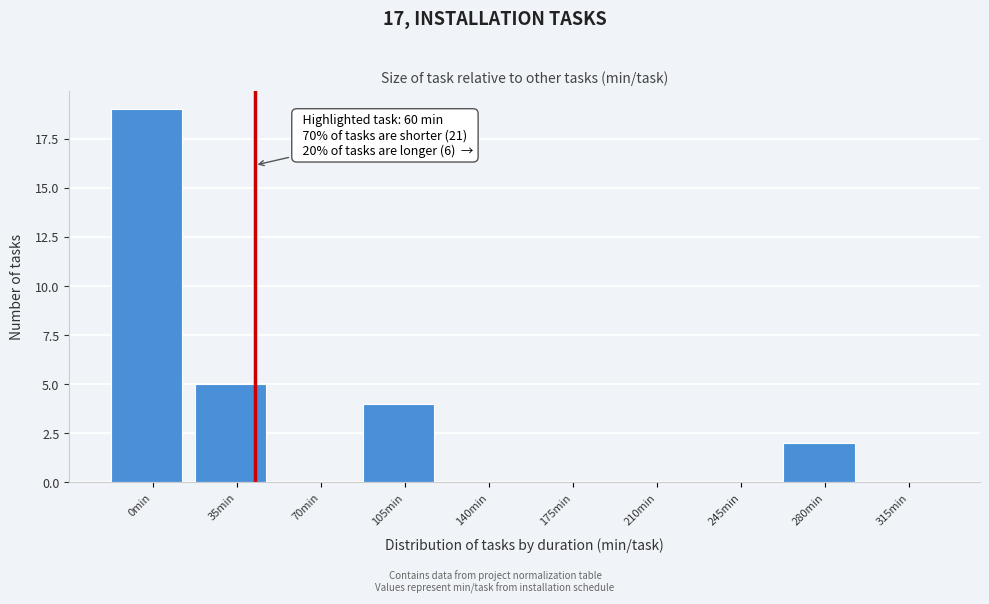

Reading left to right, what are all the values shown in this chart?

0min=19	35min=5	70min=0	105min=4	140min=0	175min=0	210min=0	245min=0	280min=2	315min=0